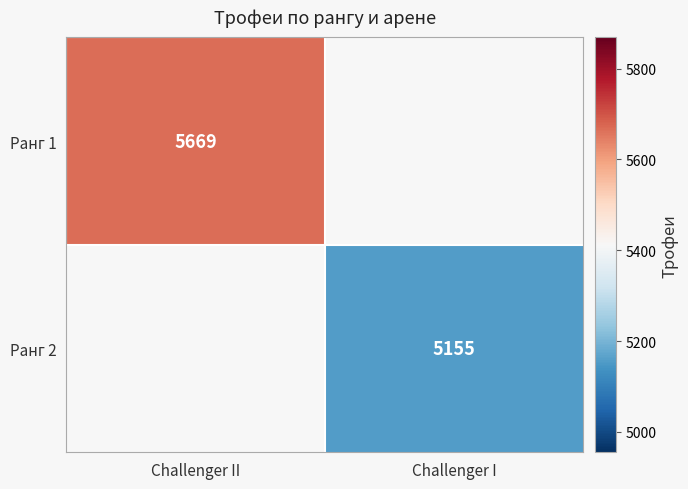

What is the greatest value displayed?

5669.0